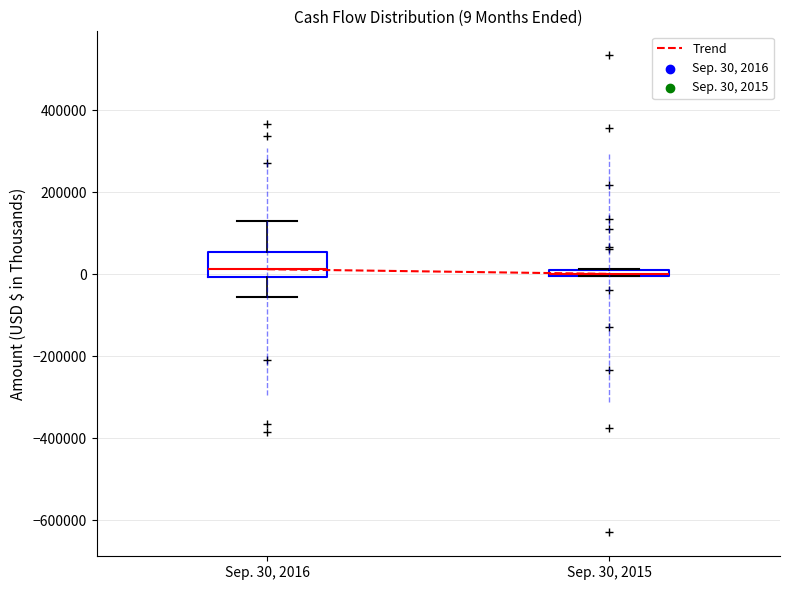

Which box is the tallest, from its lower edge to its upper edge?

Sep. 30, 2016